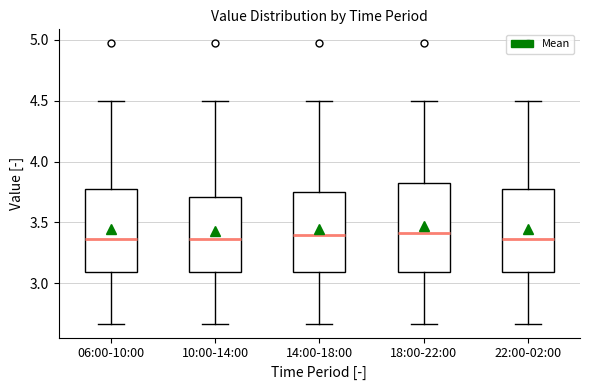

Where is the lower edge of the box for 22:00-02:00 on the y-axis? The values are not printed on the chart, so give them approximately, as read against the axis.

3.10